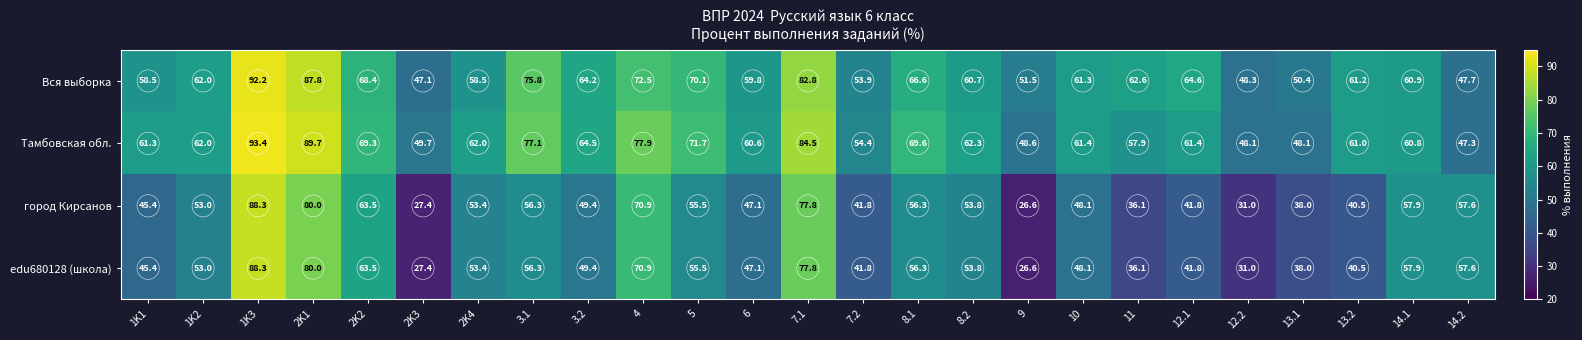

True or false: edu680128 (школа) has a value of 31.0 at 12.2.

True